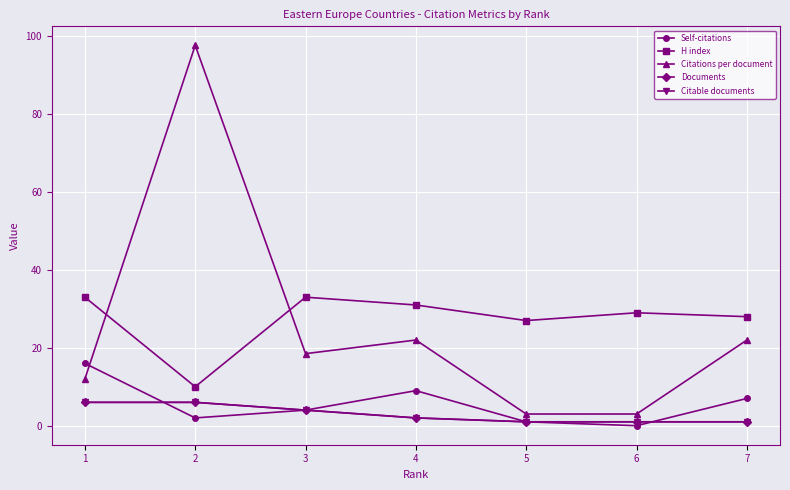

How many categories are shown in the chart?

7